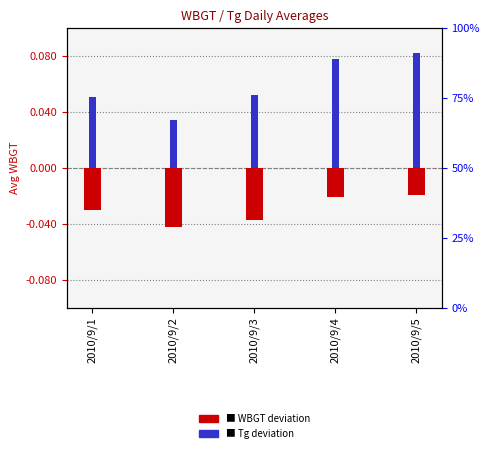

Where is Avg Tg (deviation) nearest to the value 5?

2010/9/1